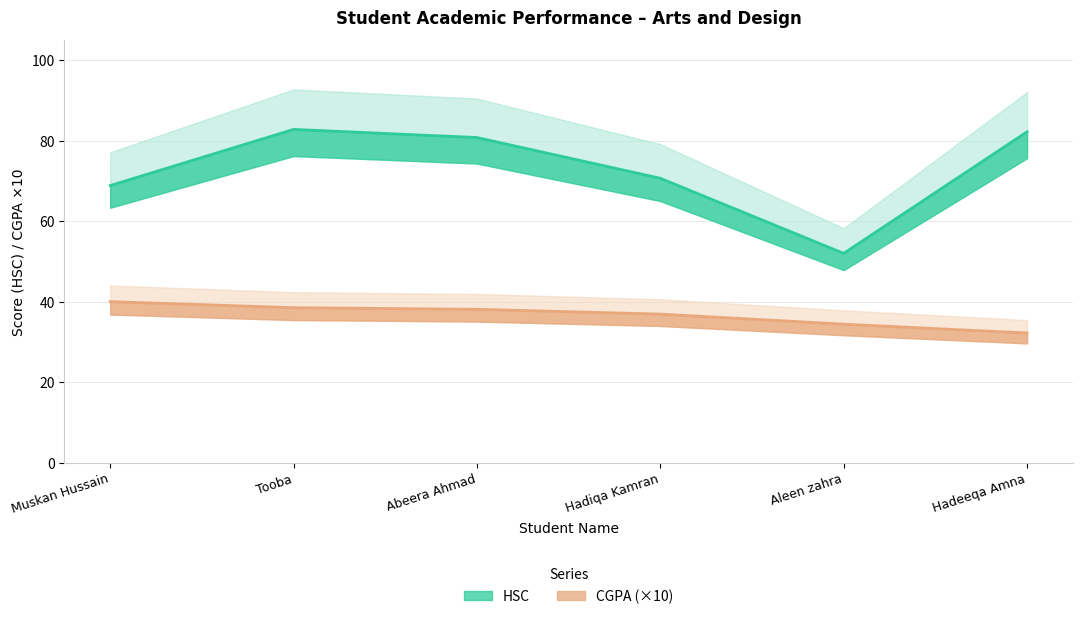

Which category has the lowest value across all series?

Hadeeqa Amna